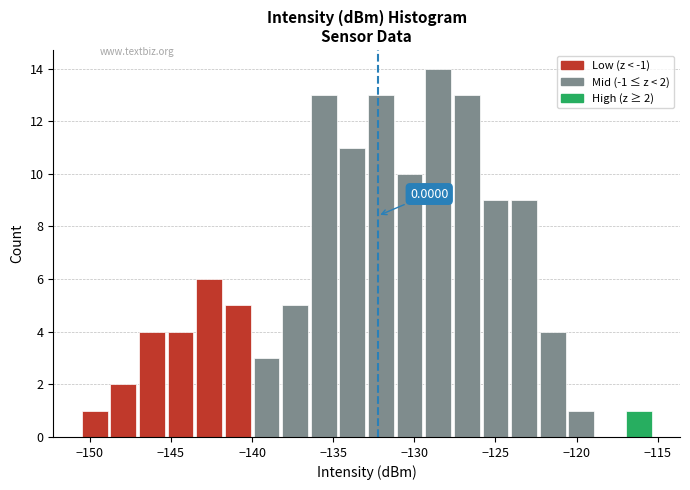

Around what value on the x-axis is the tallest bar? Give the approximate position of its centre, as read against the axis.

-128.5